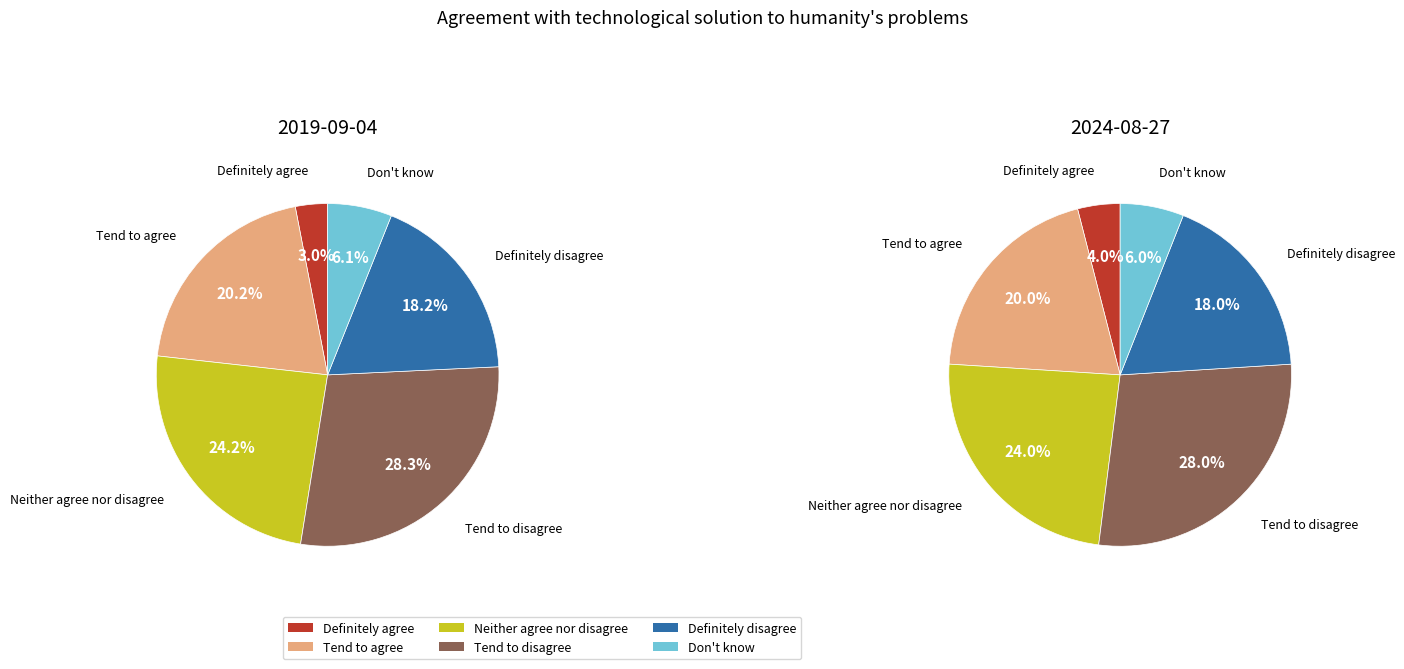

Does any single category account for the majority?

No